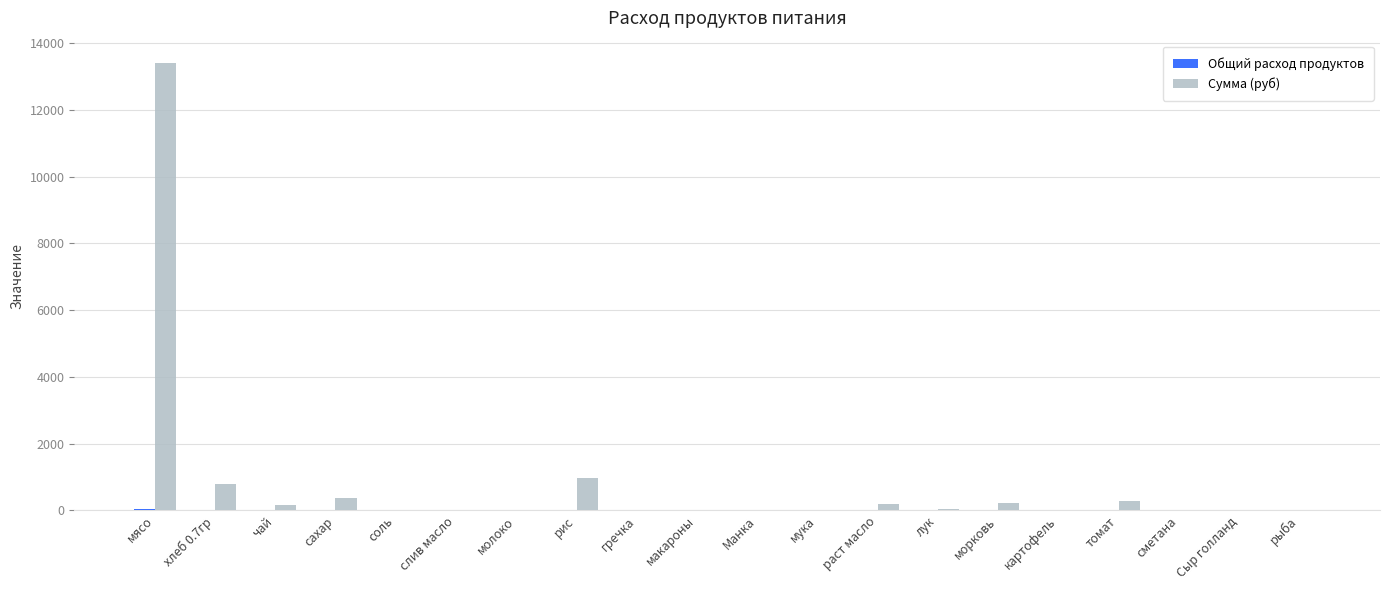

At which label is Сумма (руб) closest to 6699?

рис